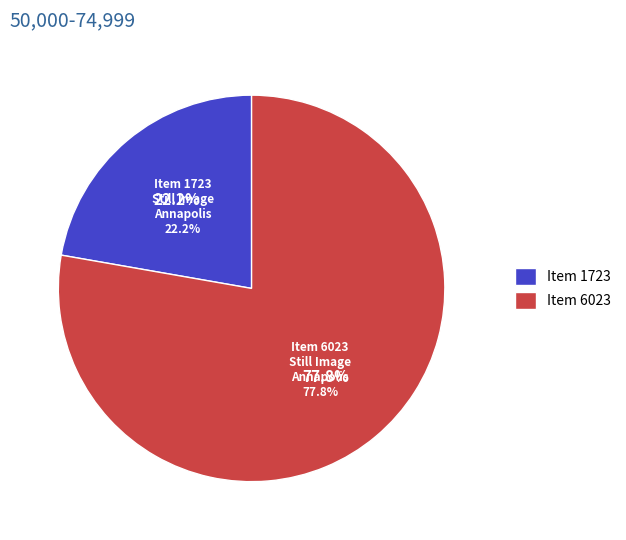

Which slice represents more than half of the pie?

Still Image (Photographic Archive—Annapolis, Item 6023)